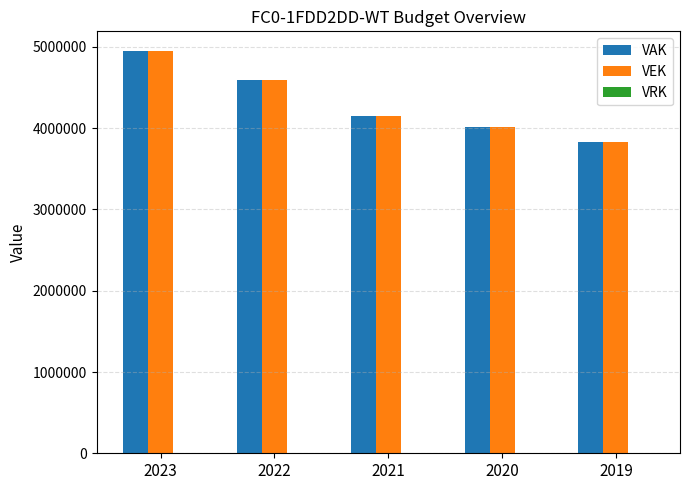

What is the total value across all series at 2020?

8022344